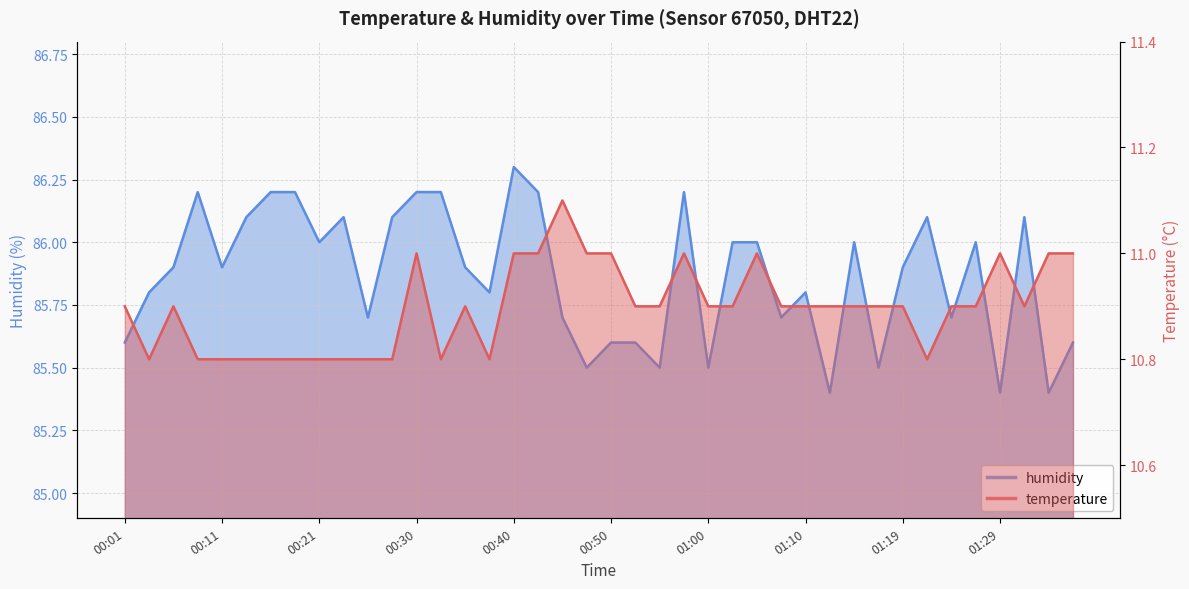

True or false: humidity and temperature intersect in this chart.

False